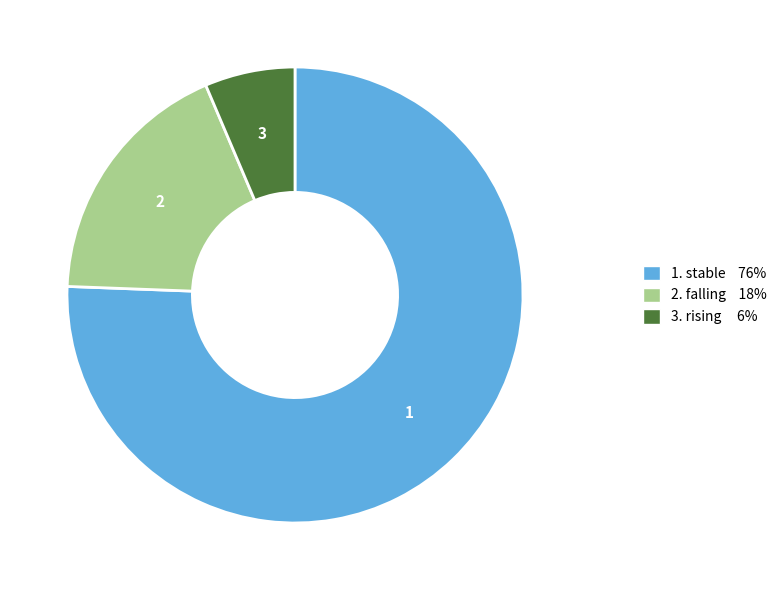

Is there any slice that represents more than half of the pie?

Yes